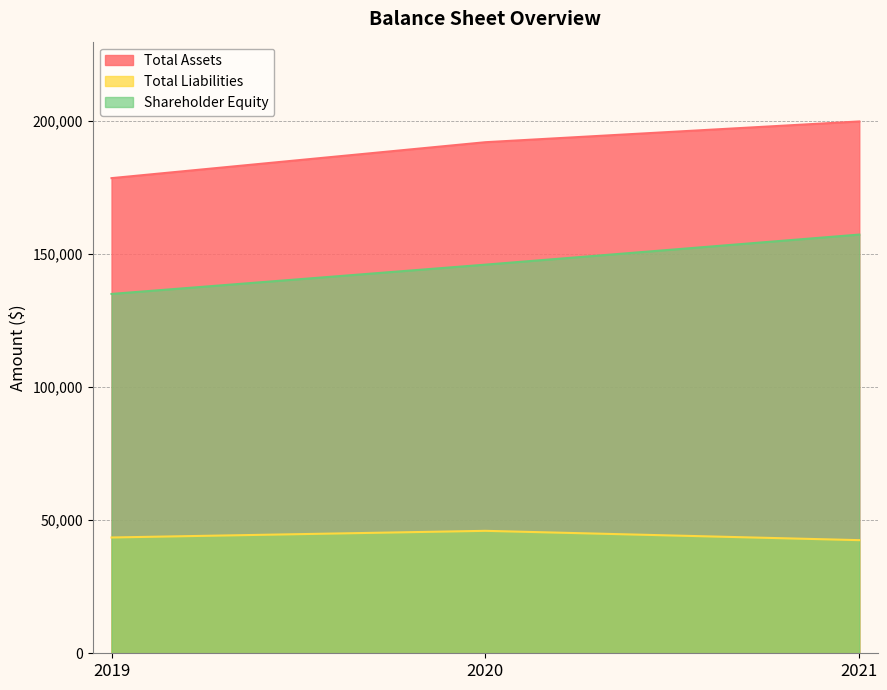

Rank the series at 2019 from highest to lowest value.

Total Assets, Shareholder Equity, Total Liabilities